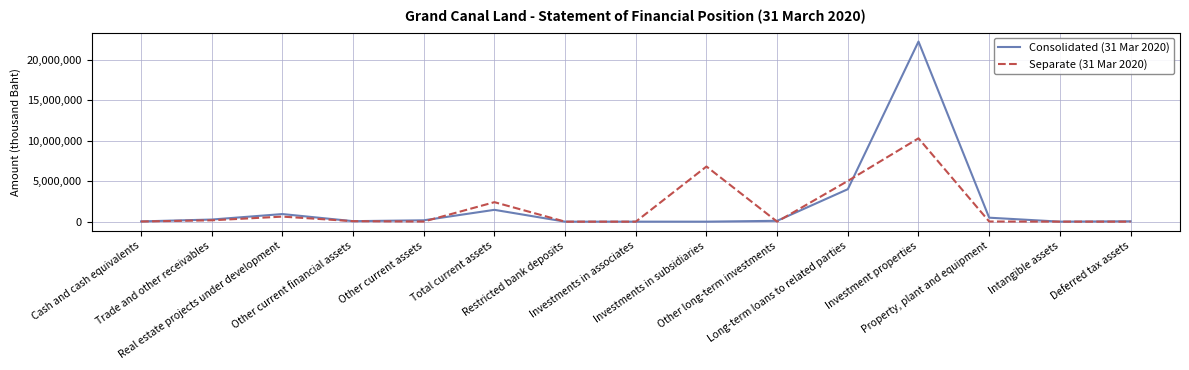

How many lines are shown in the chart?

2